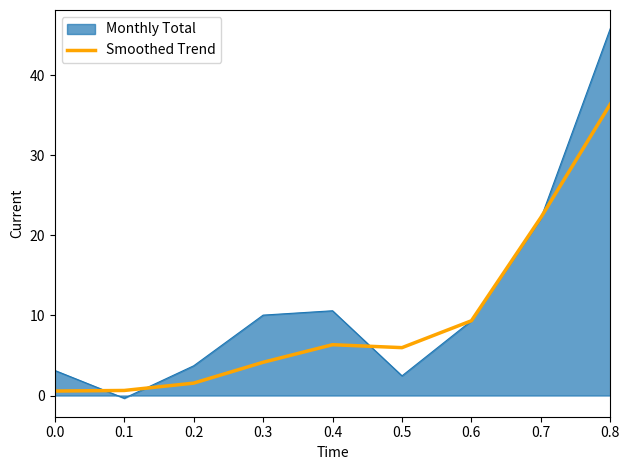

True or false: Smoothed Trend has a value of 0.6 at 0.0.

True